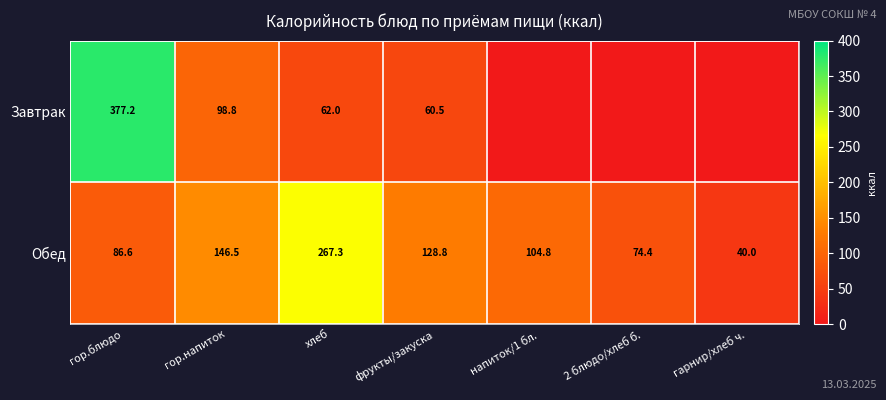

What is the spread (max minus min) of values at гор.напиток?

47.7